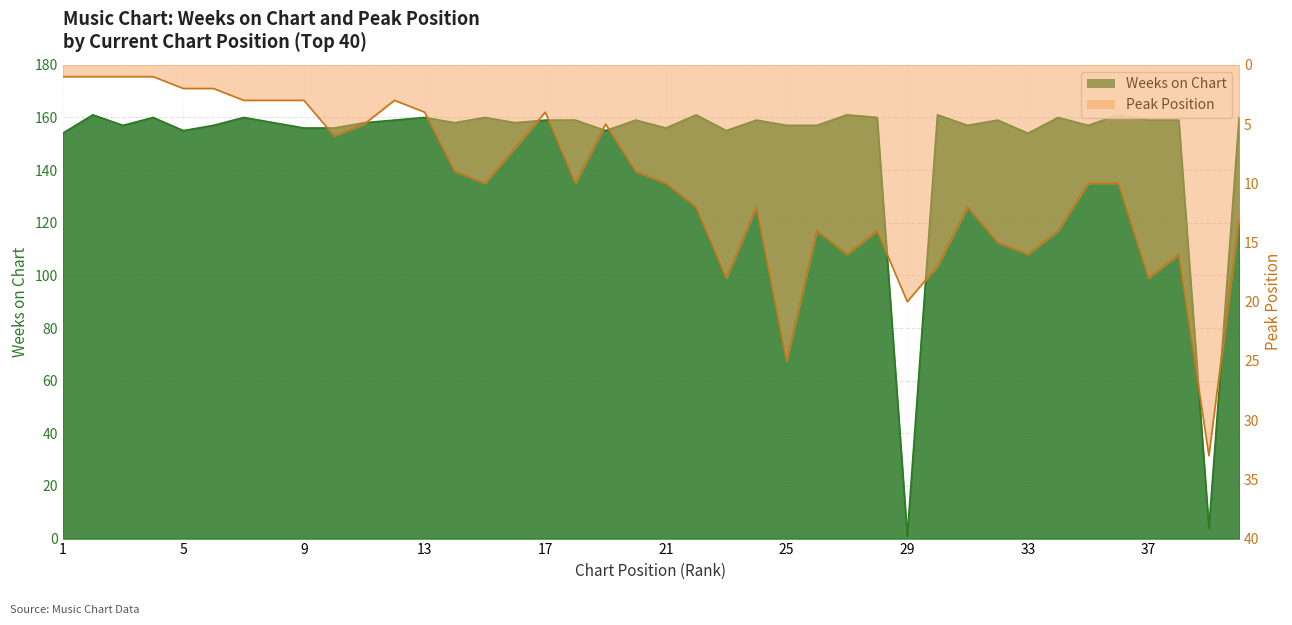

Rank the categories by Peak Position value from lowest to highest.

1, 2, 3, 4, 5, 6, 7, 8, 9, 12, 13, 17, 11, 19, 10, 16, 14, 20, 15, 18, 21, 35, 36, 22, 24, 31, 40, 26, 28, 34, 32, 27, 33, 38, 30, 23, 37, 29, 25, 39